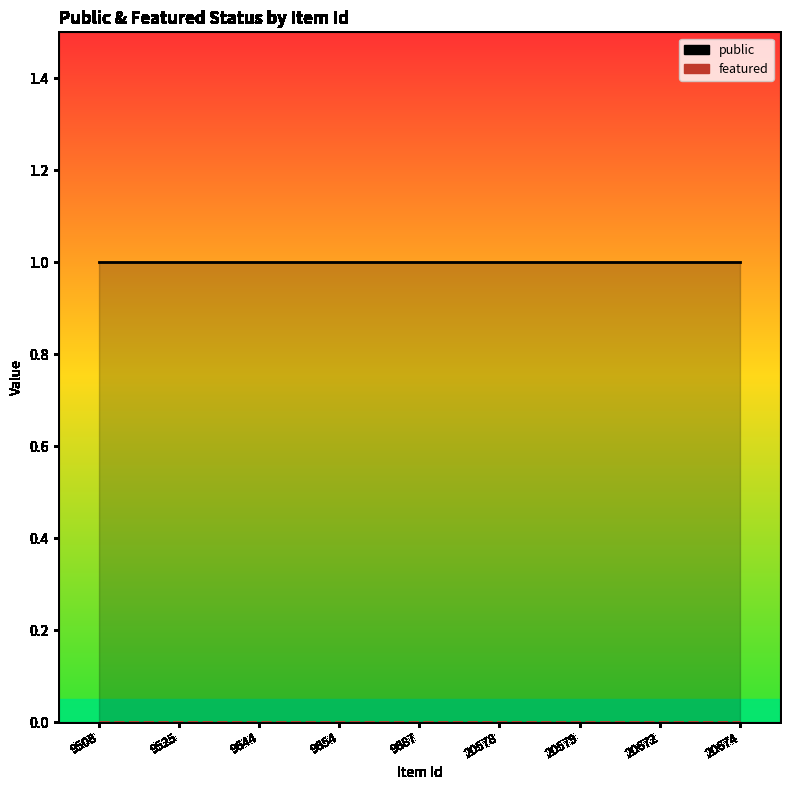

Reading left to right, what are all the values shown in this chart?

public: 9508=1	9525=1	9644=1	9654=1	9687=1	20578=1	20579=1	20672=1	20674=1
featured: 9508=0	9525=0	9644=0	9654=0	9687=0	20578=0	20579=0	20672=0	20674=0